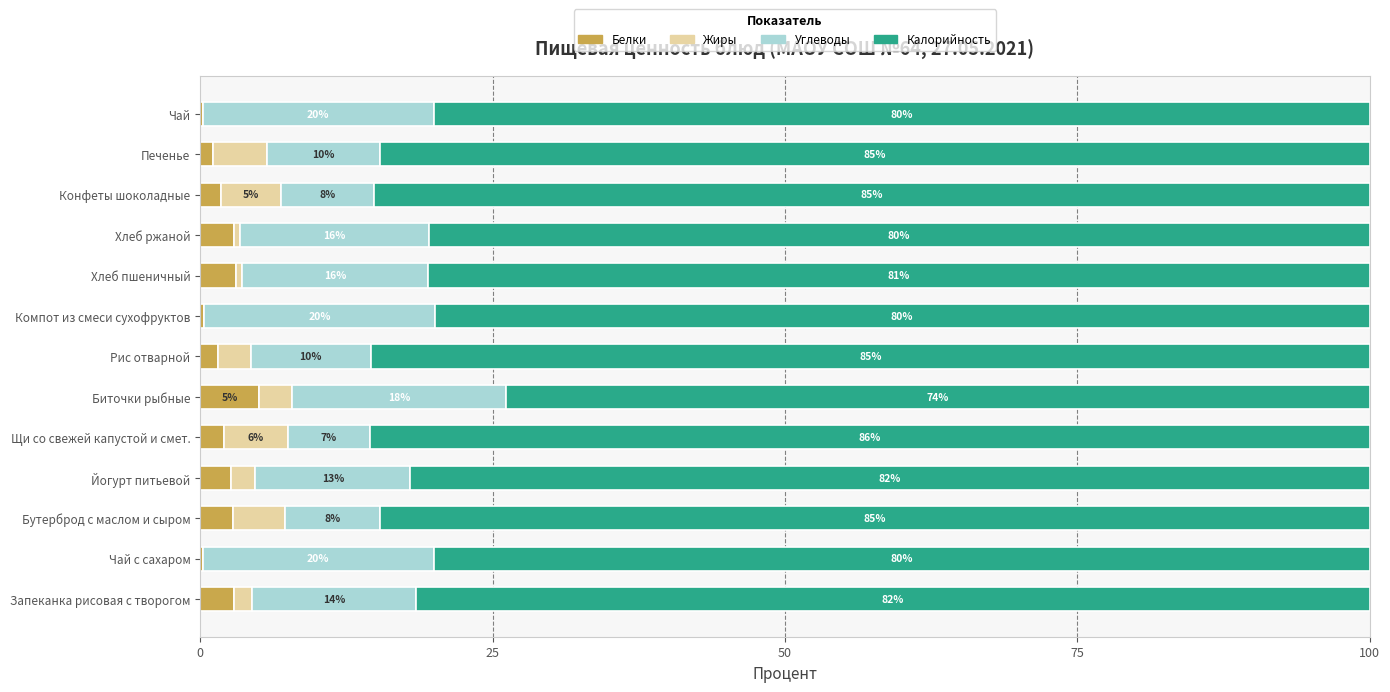

How many categories are shown in the chart?

13